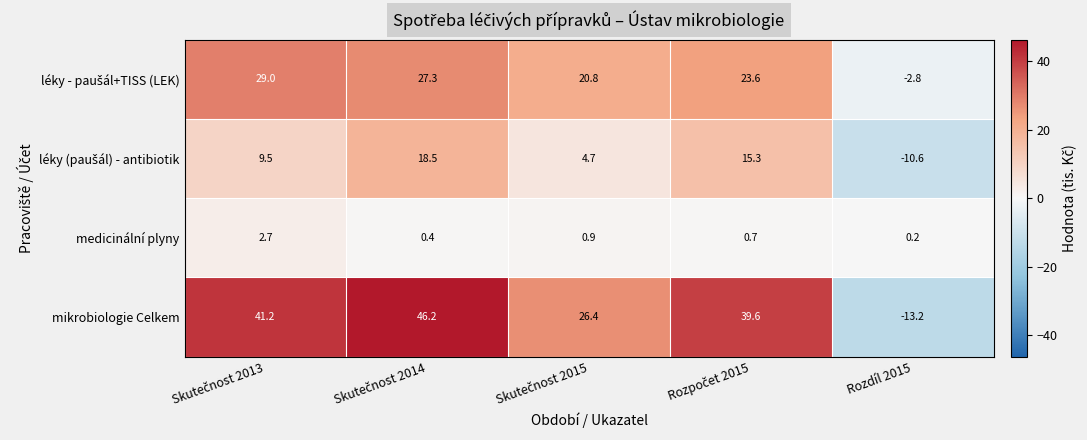

What is the difference between the maximum and second lowest values in the medicinální plyny series?

2.3